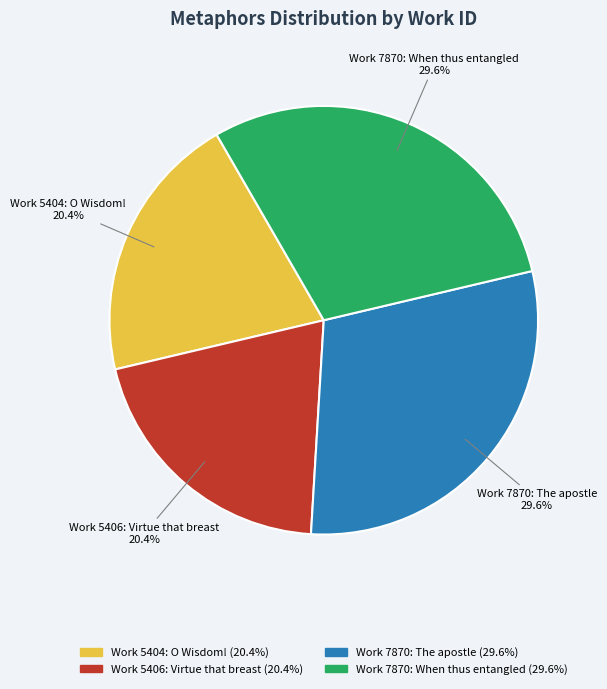

To the nearest percent, what is the difference between the Work 5406: Virtue that breast and Work 7870: The apostle slice percentages?

9%